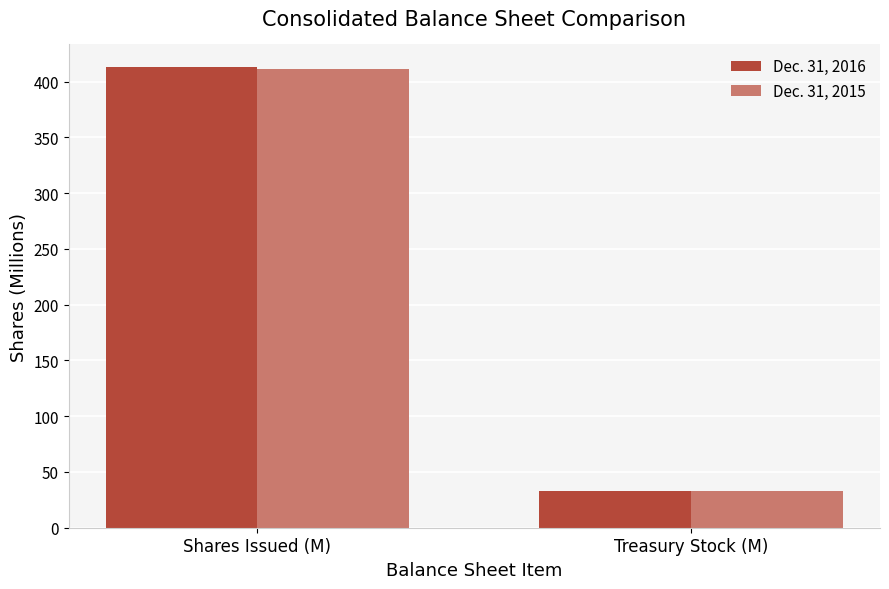

Reading left to right, what are all the values shown in this chart?

Dec. 31, 2016: Shares Issued (M)=412.6	Treasury Stock (M)=33.2
Dec. 31, 2015: Shares Issued (M)=411.2	Treasury Stock (M)=33.2